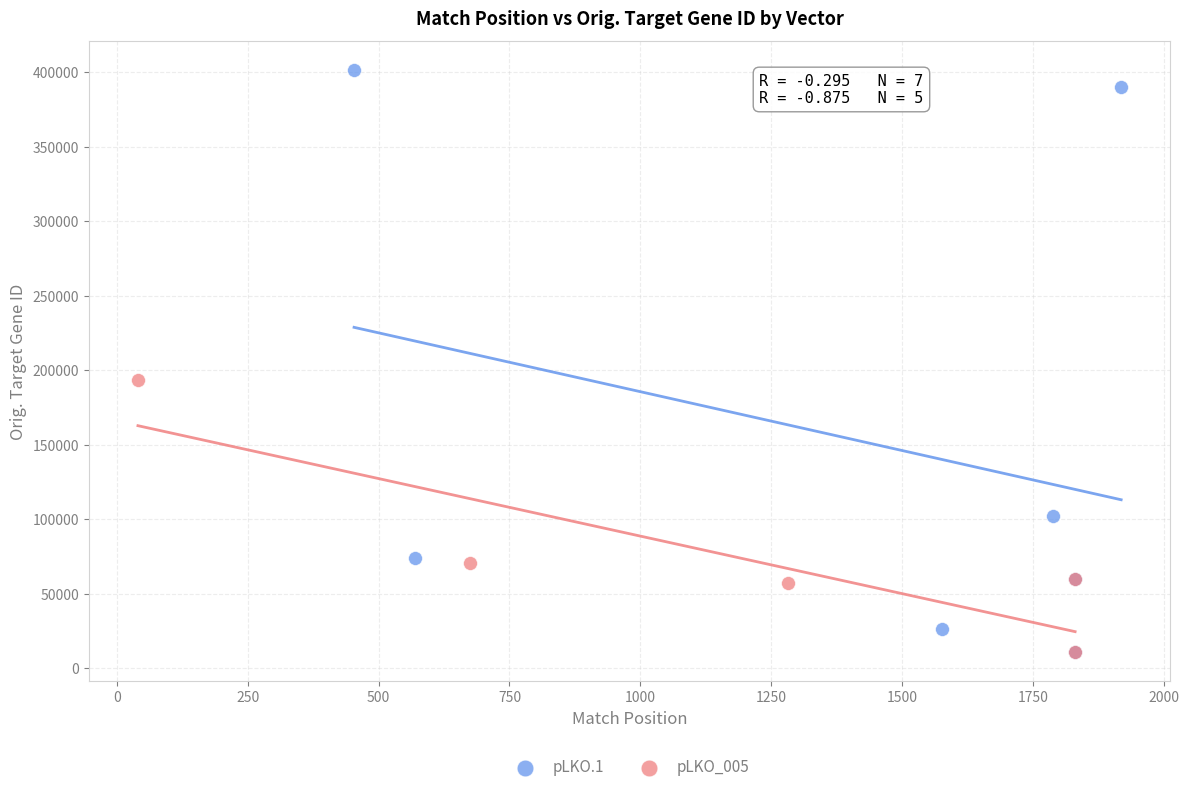

What are all the series names shown in the legend?

pLKO.1, pLKO_005